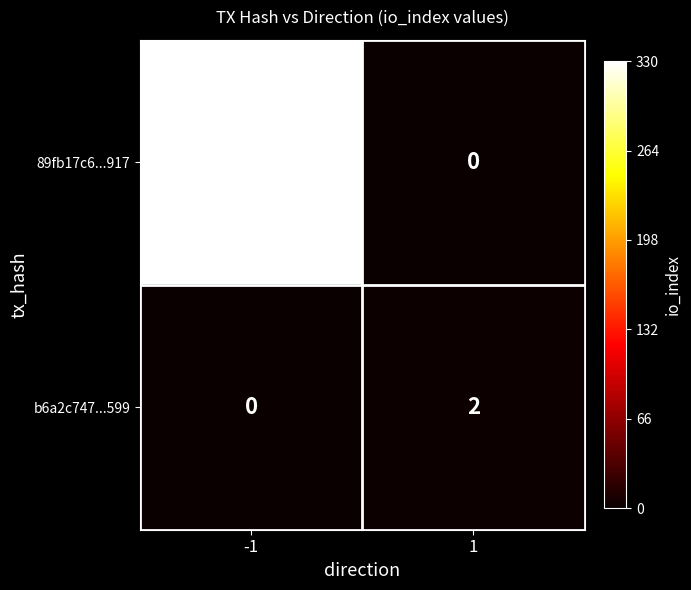

What is the total value across all series at -1?

330